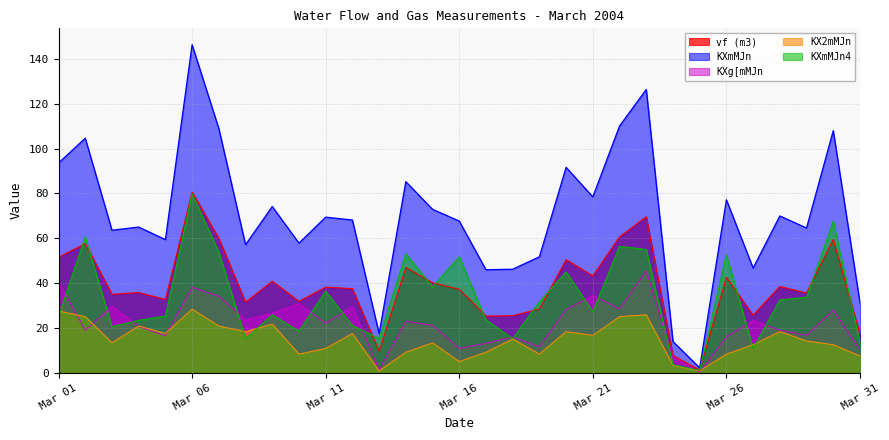

How many lines are shown in the chart?

5